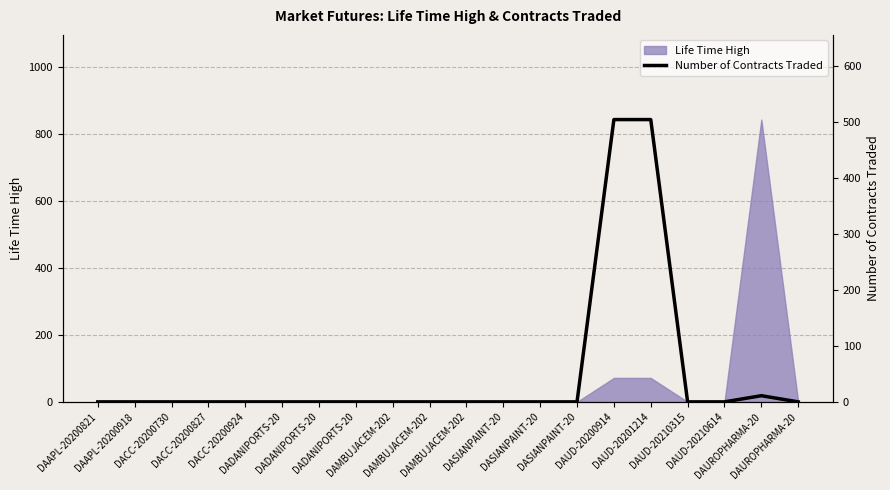

What is the average value?

51